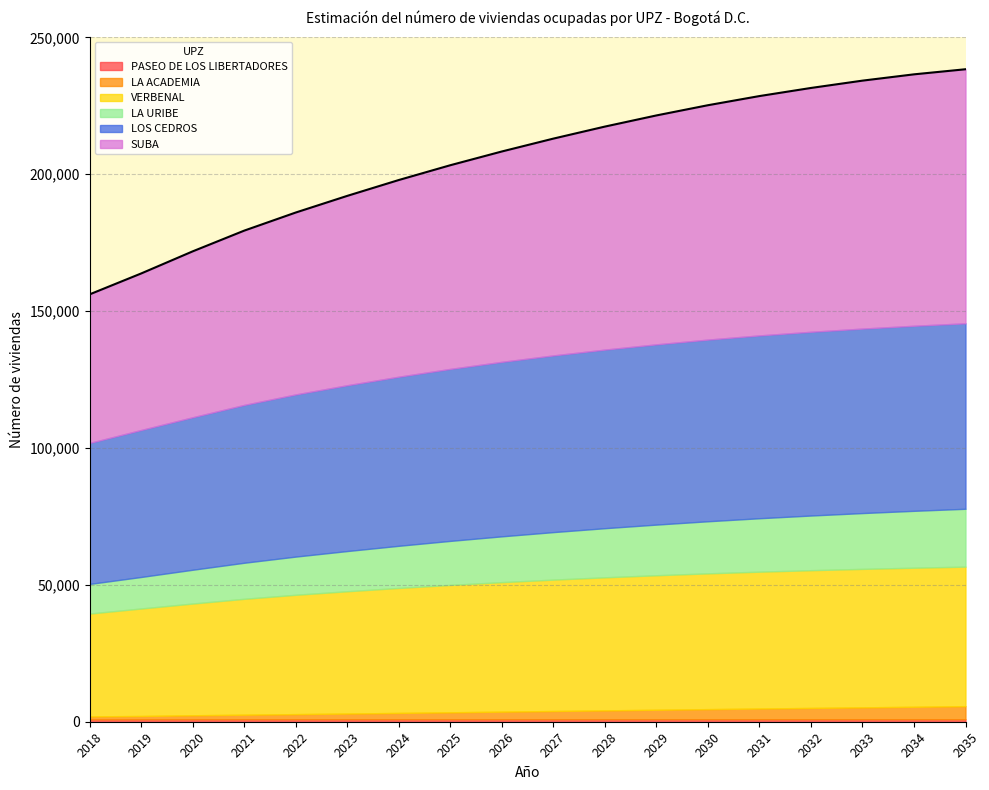

True or false: LOS CEDROS has a value of 25768 at 2030.

False